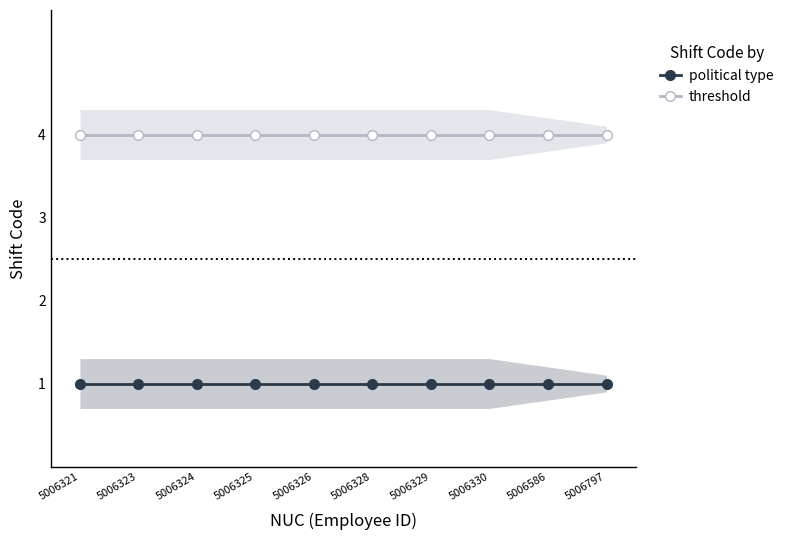

What is the sum of all political type values?

10